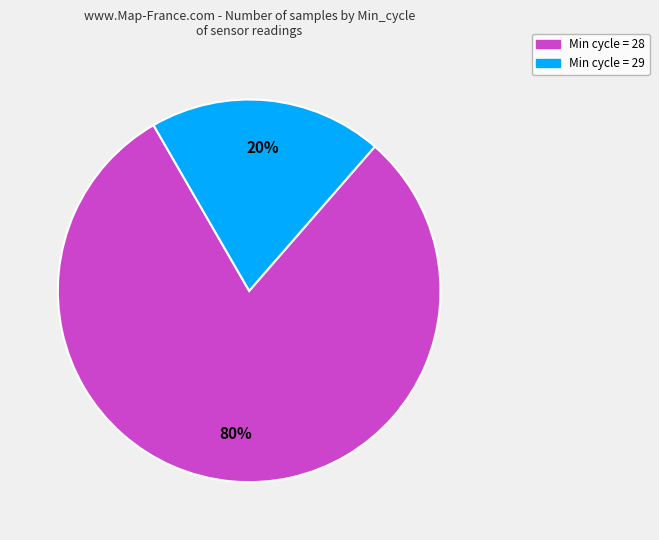

Is there a majority slice in this chart?

Yes